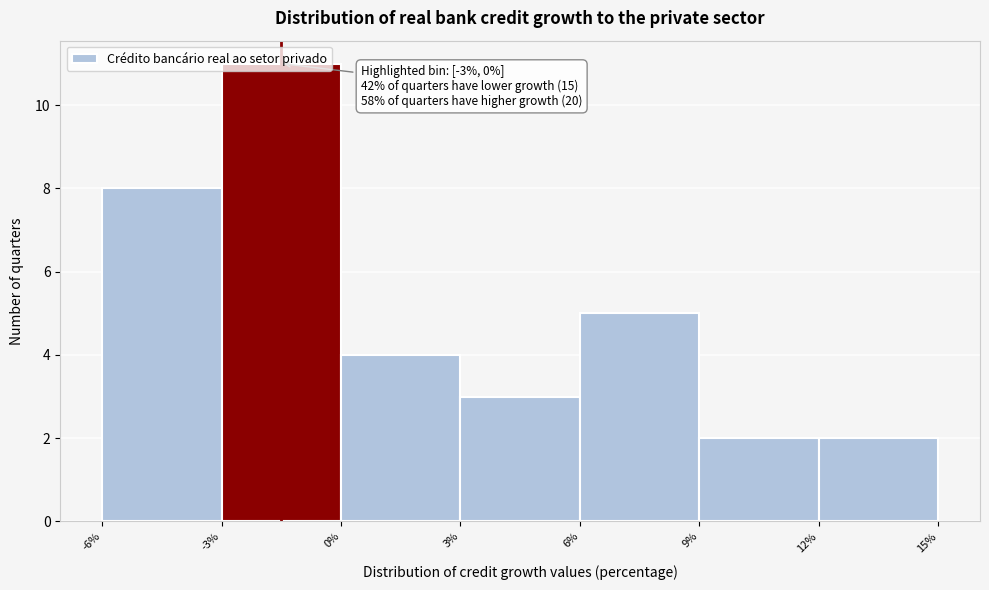

Over which range of the x-axis is the bar tallest?

-3% to 0%